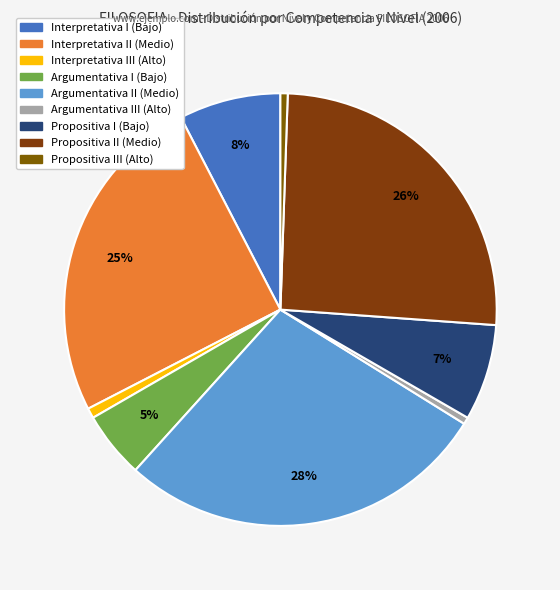

Between Propositiva II (Medio) and Argumentativa I (Bajo), which is larger?

Propositiva II (Medio)